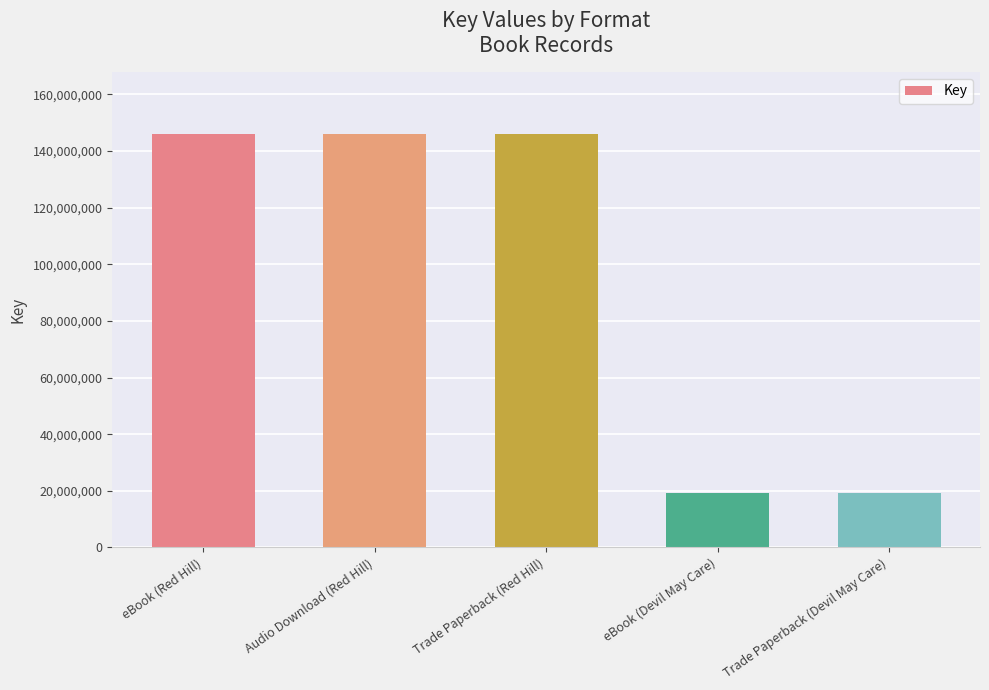

Is it true that the value at Audio Download (Red Hill) is 256651424?

False